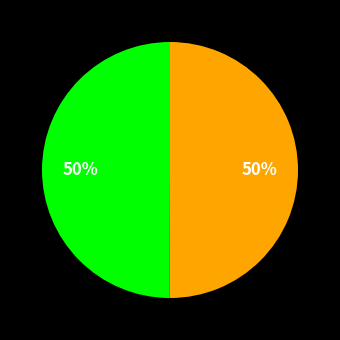

How many segments does this pie chart have?

2